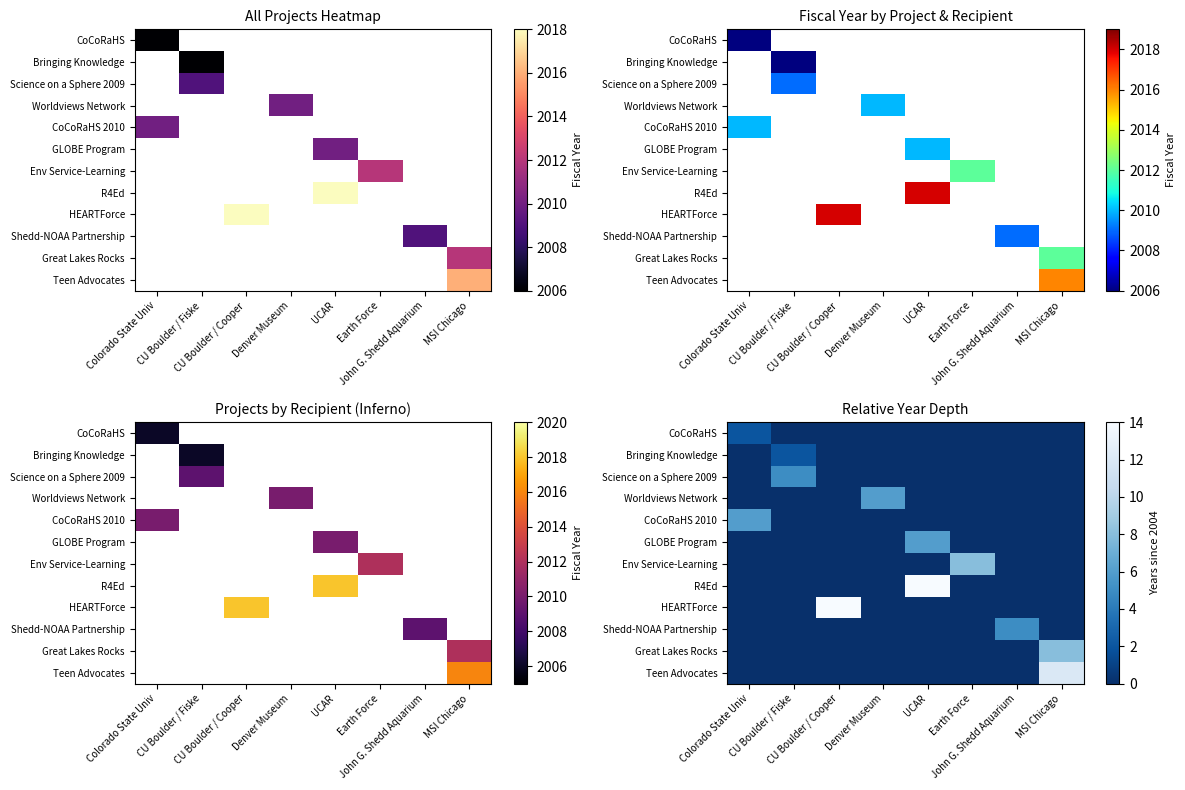

At how many categories does at least one series exceed 8?

3